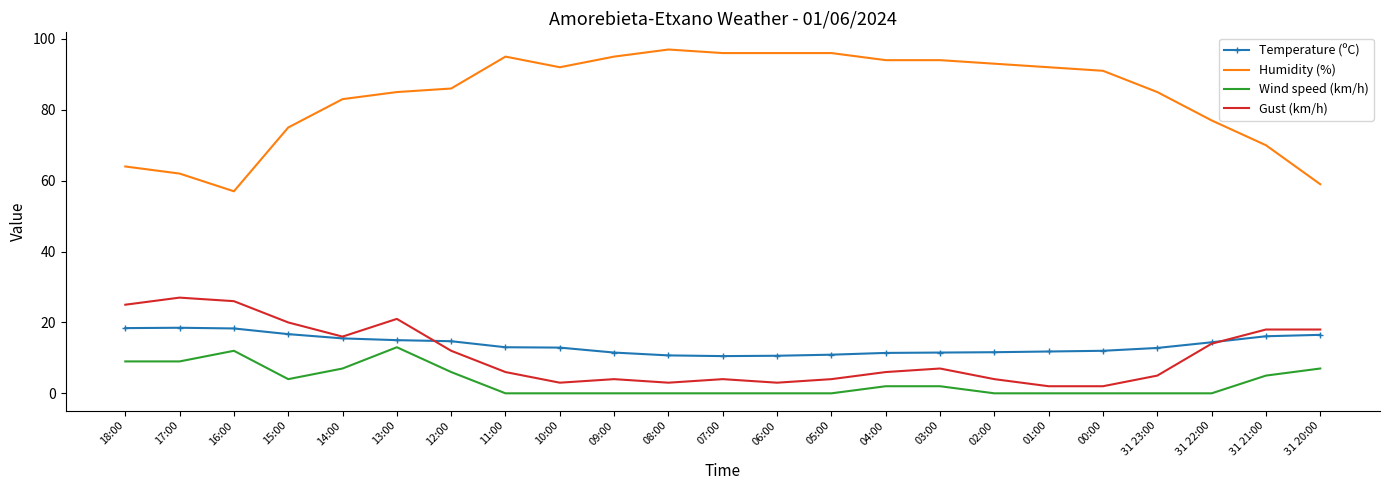

Between 16:00 and 14:00, which series saw the biggest shift?

Humidity (%)